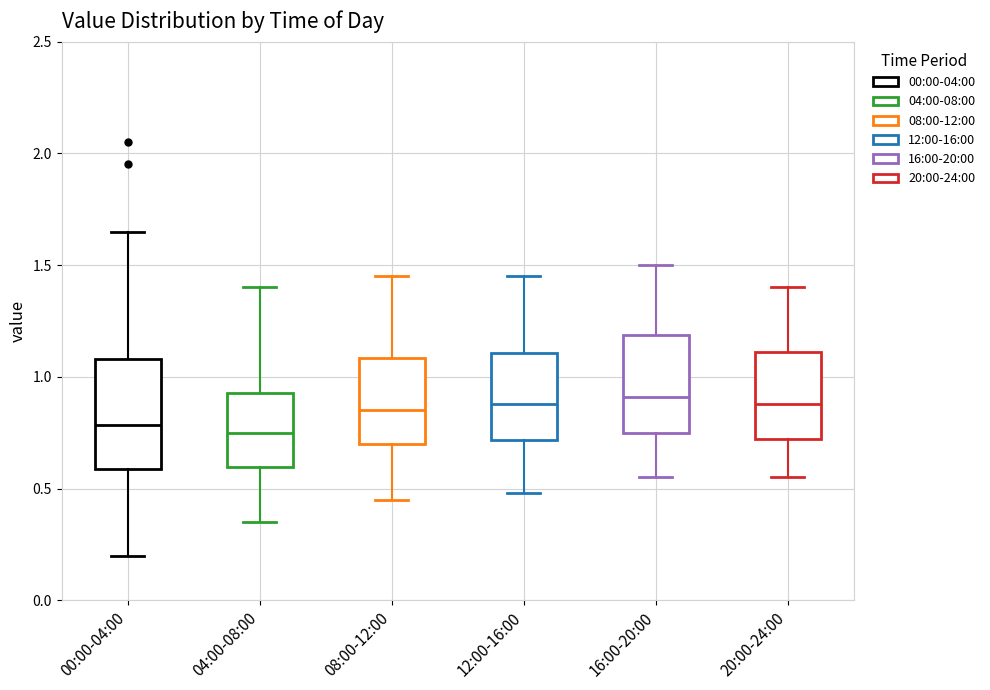

Which box is the tallest, from its lower edge to its upper edge?

00:00-04:00